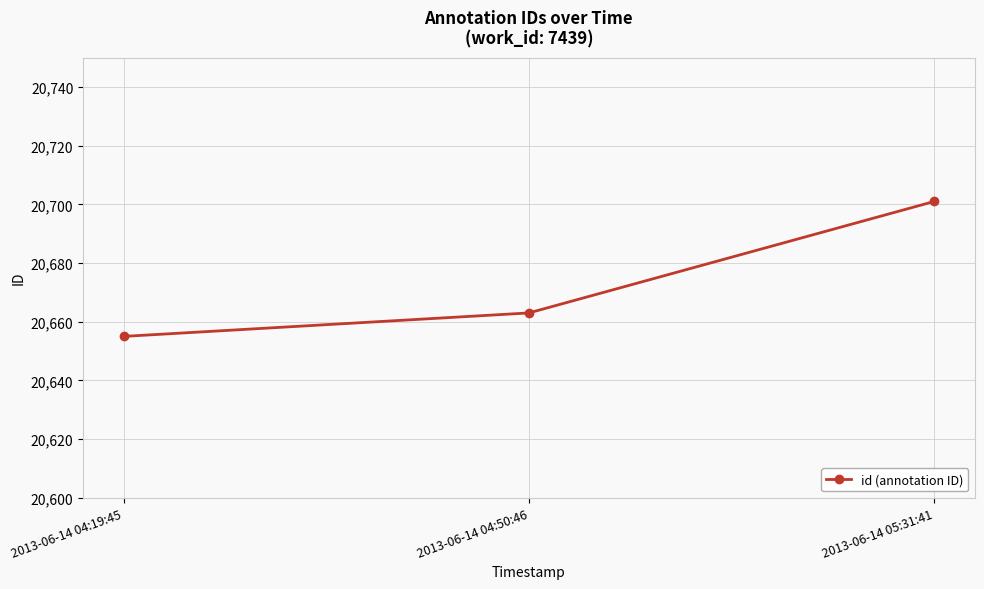

At which category does the chart reach its peak across all series?

2013-06-14 05:31:41